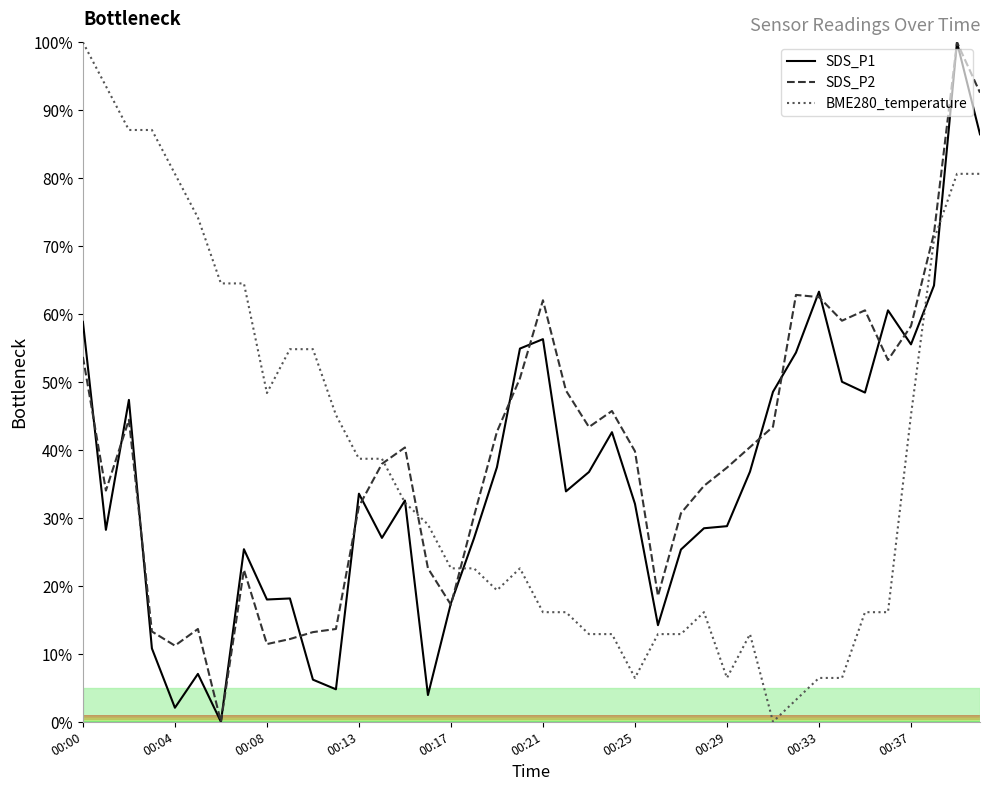

Which series ends up on top after the final intersection of BME280_temperature and SDS_P1?

SDS_P1